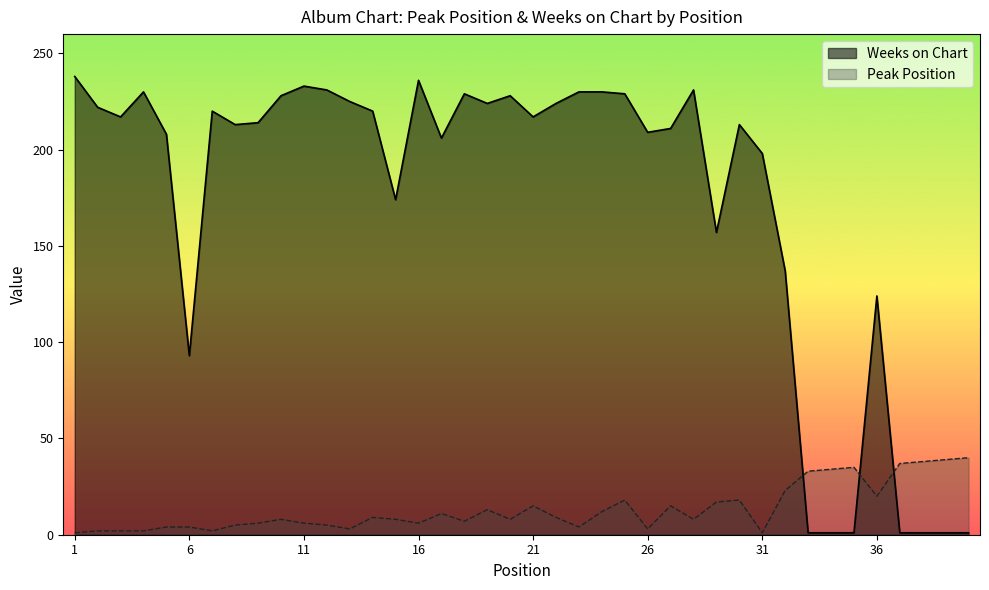

True or false: Peak Position has more than 2 points higher than both neighbors.

True